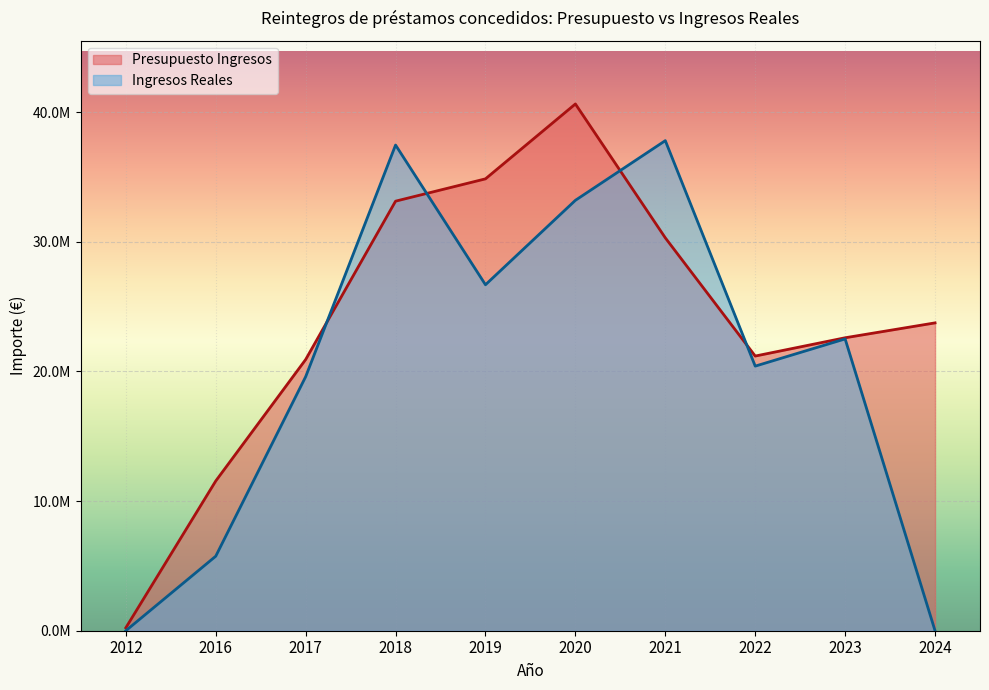

Does the chart display data point markers on the line(s)?

No